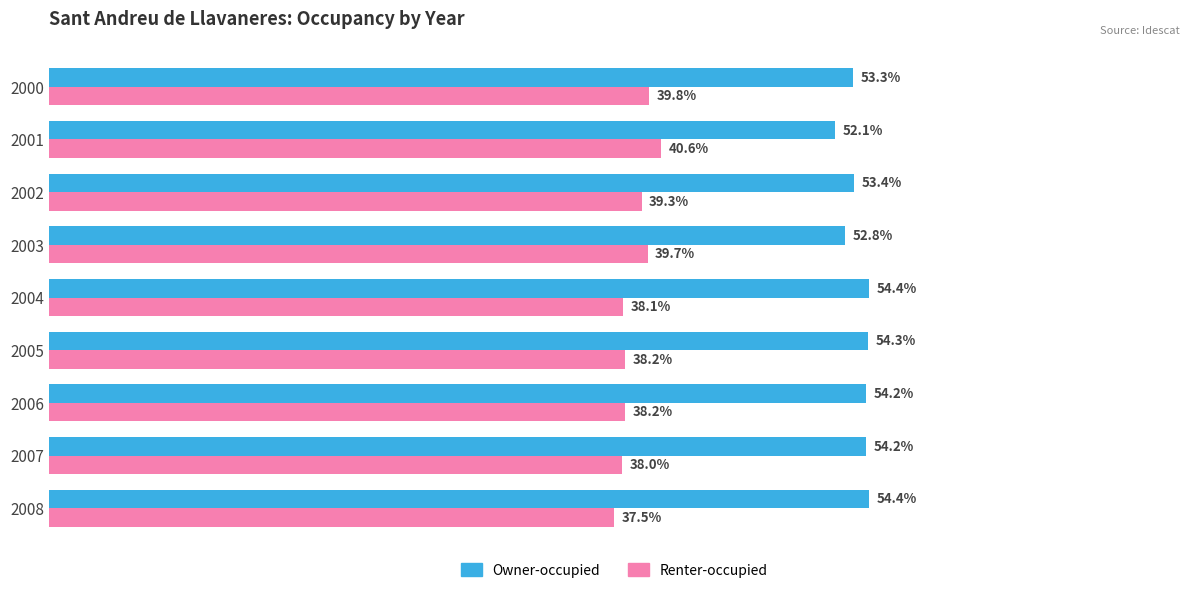

Which series has the widest spread of values?

Renter-occupied